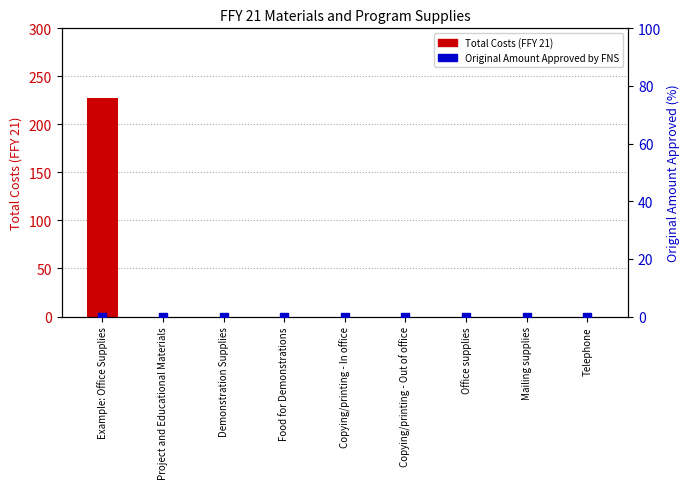

At which category is the sum across all series the highest?

Example: Office Supplies